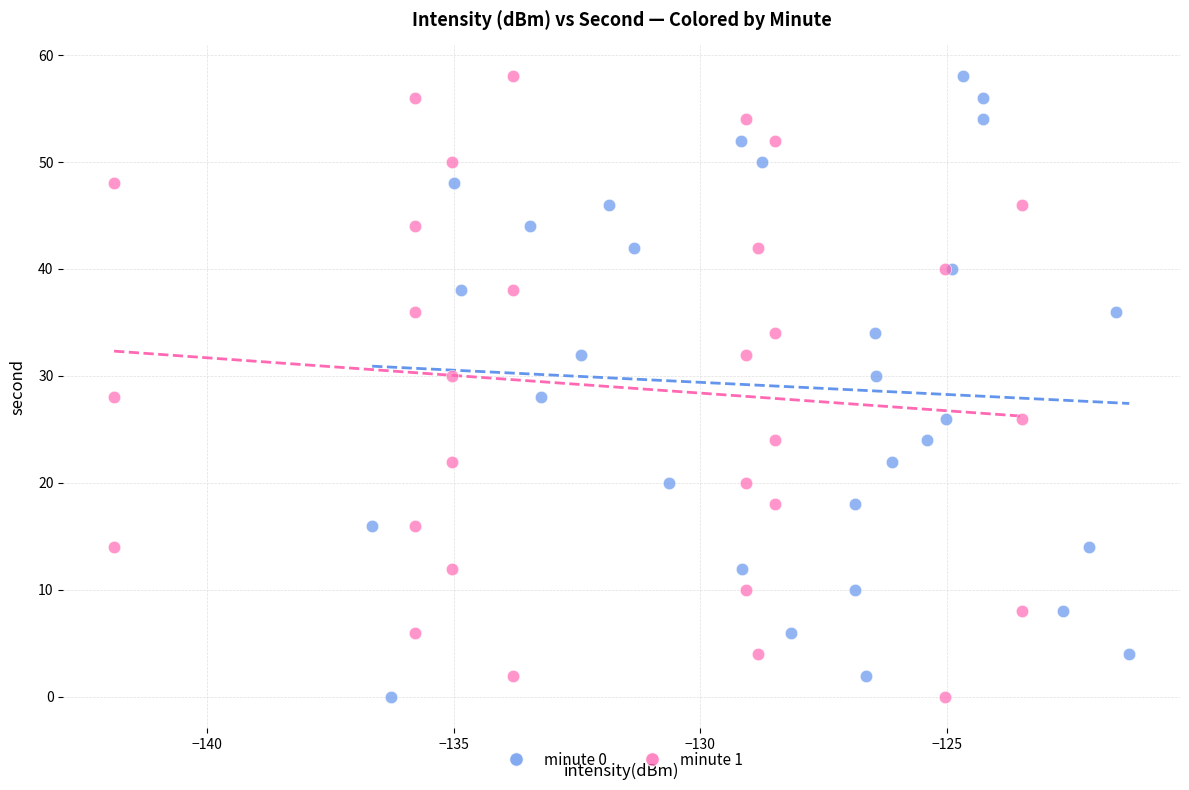

What are all the series names shown in the legend?

minute 0, minute 1